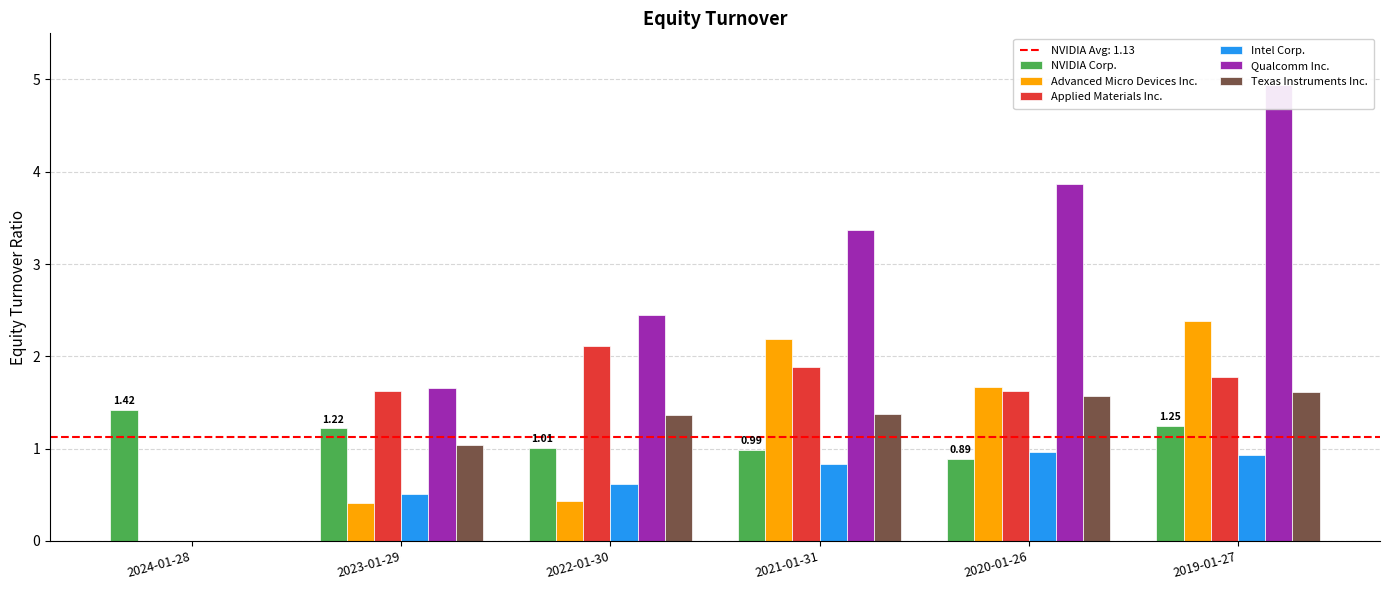

Where does the Advanced Micro Devices Inc. series first go above 1?

2021-01-31